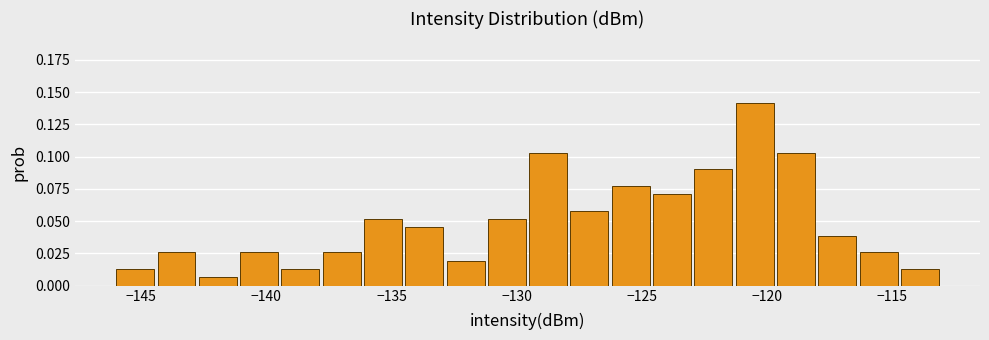

Around what value on the x-axis is the tallest bar? Give the approximate position of its centre, as read against the axis.

-120.5